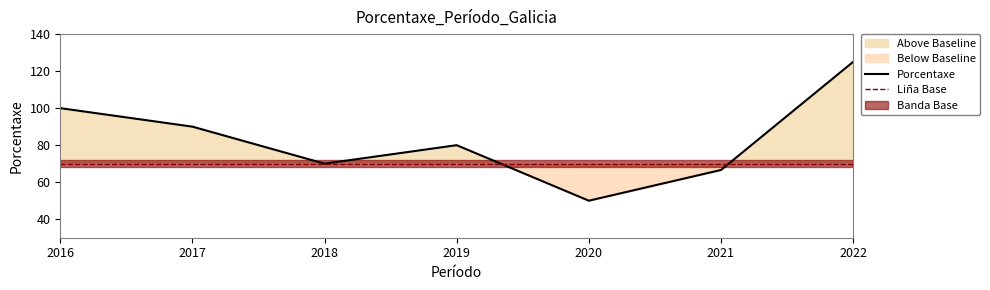

List the labels in order of value, largest first.

2022, 2016, 2017, 2019, 2018, 2021, 2020